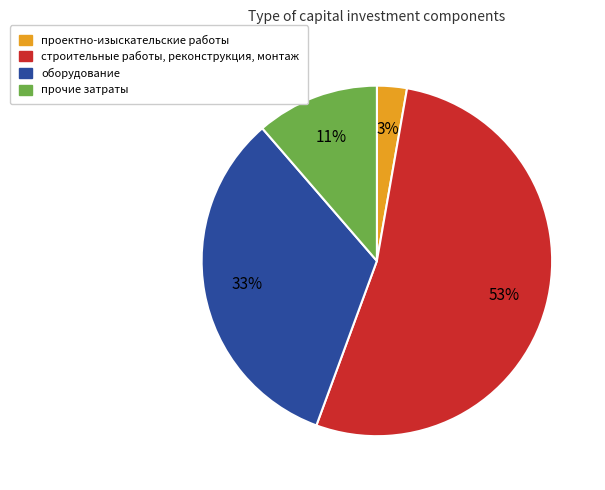

How many segments does this pie chart have?

4